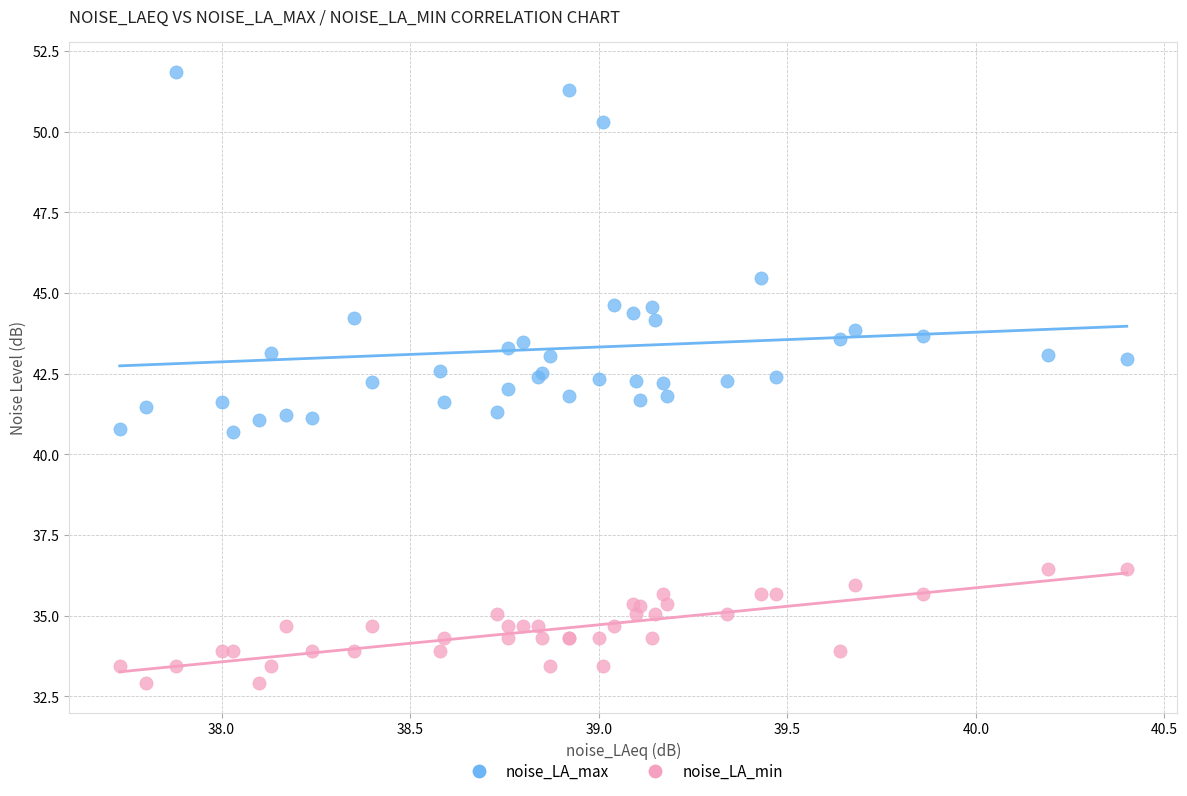

Which series has the largest Y range (max minus min)?

noise_LA_max